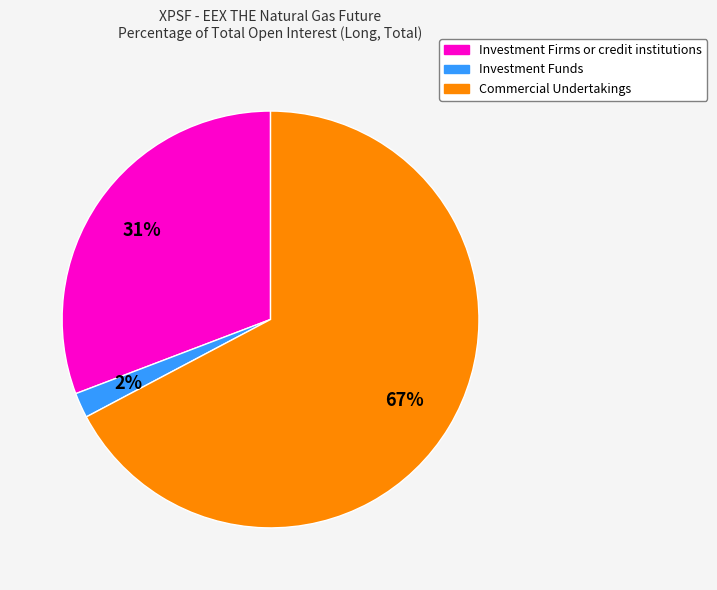

What percentage is the Investment Firms or credit institutions slice, to the nearest percent?

31%